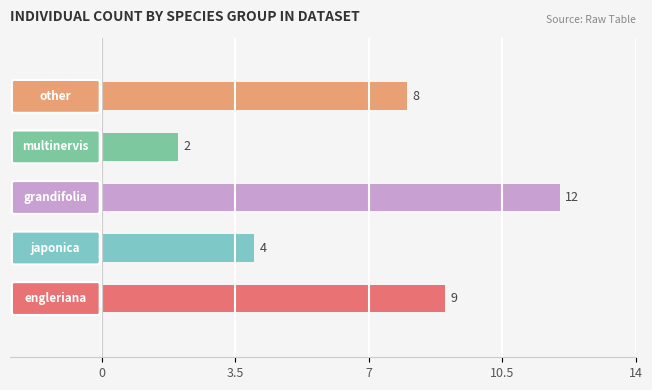

Does the chart contain stacked bars?

No